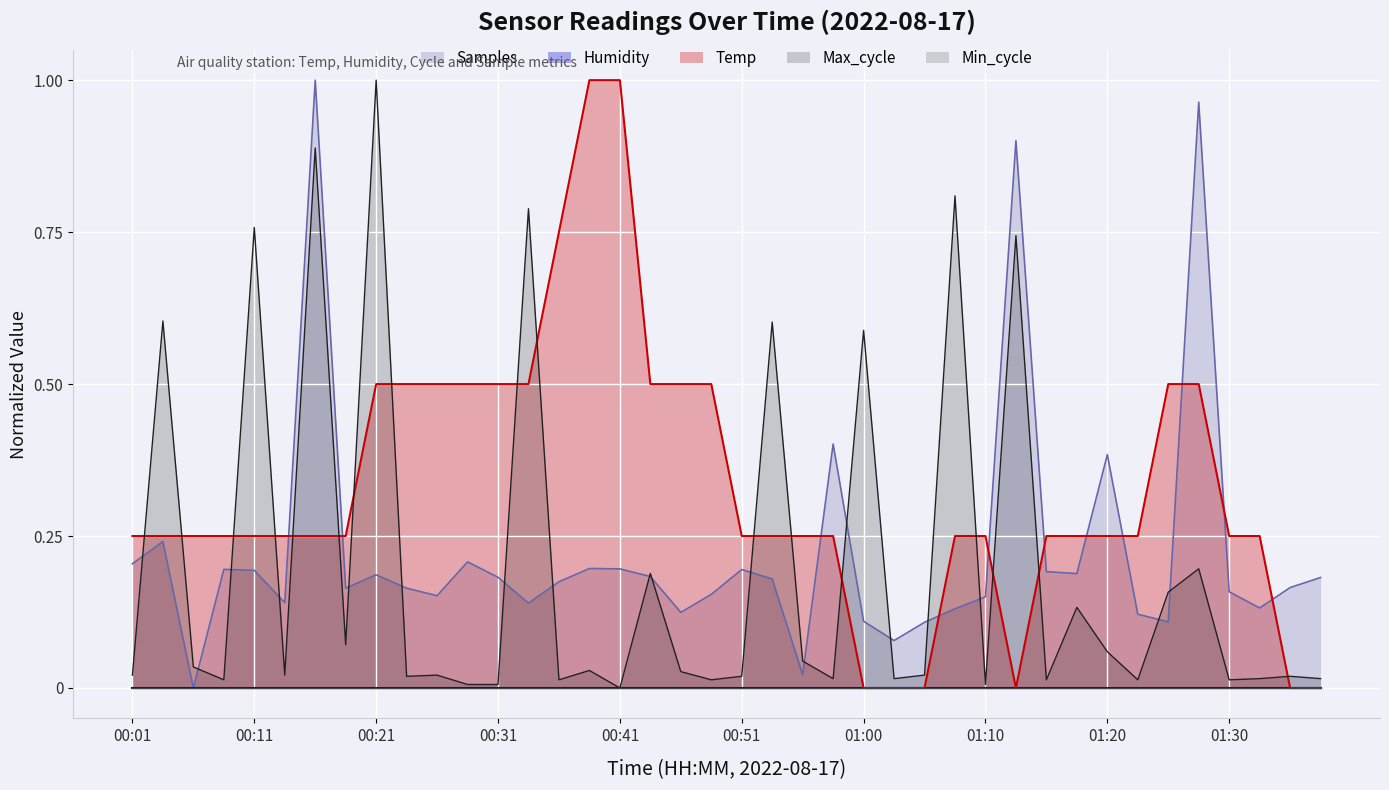

What is the label of the 19th point from the left?

00:46